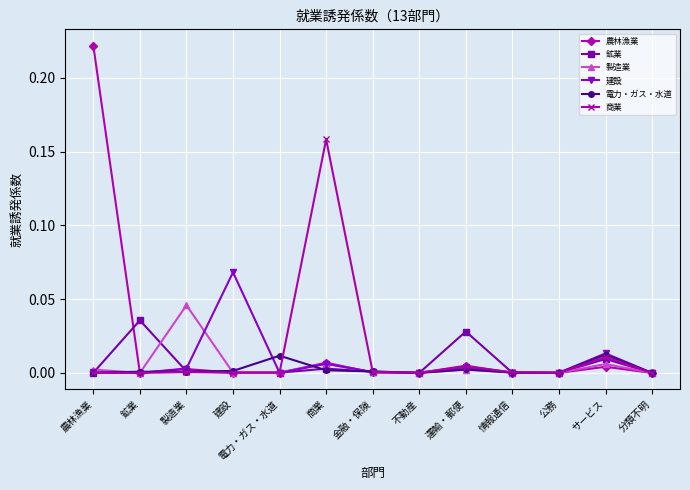

Which series changed the most between 鉱業 and 建設?

建設